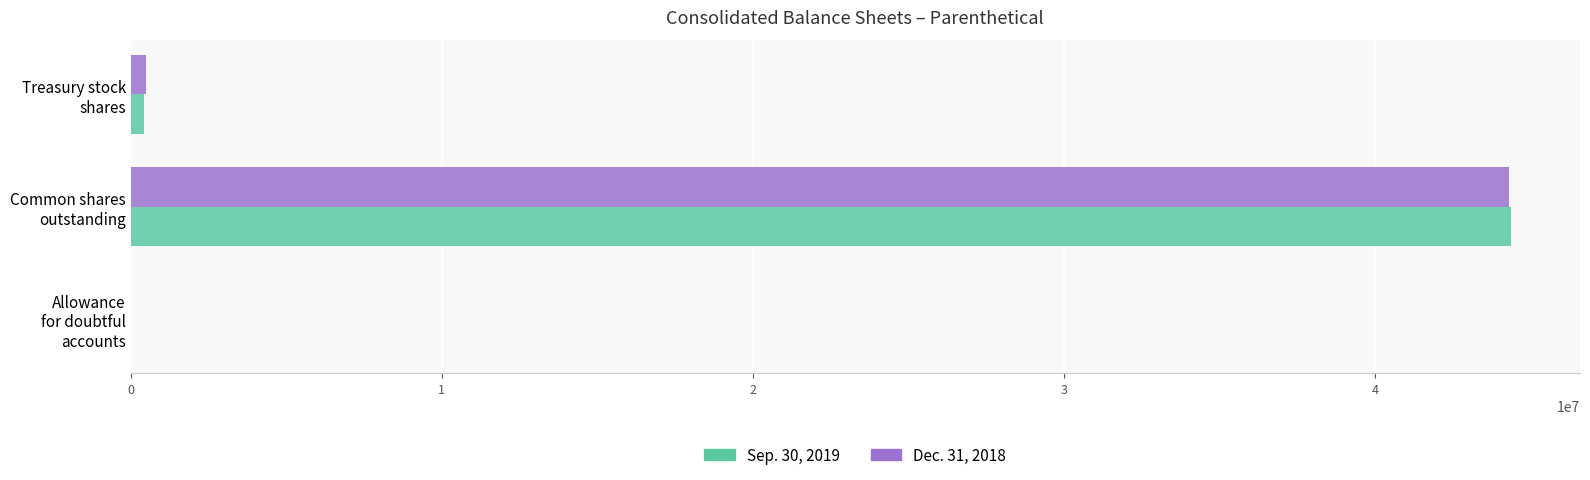

What is the maximum value shown in the chart?

44374852